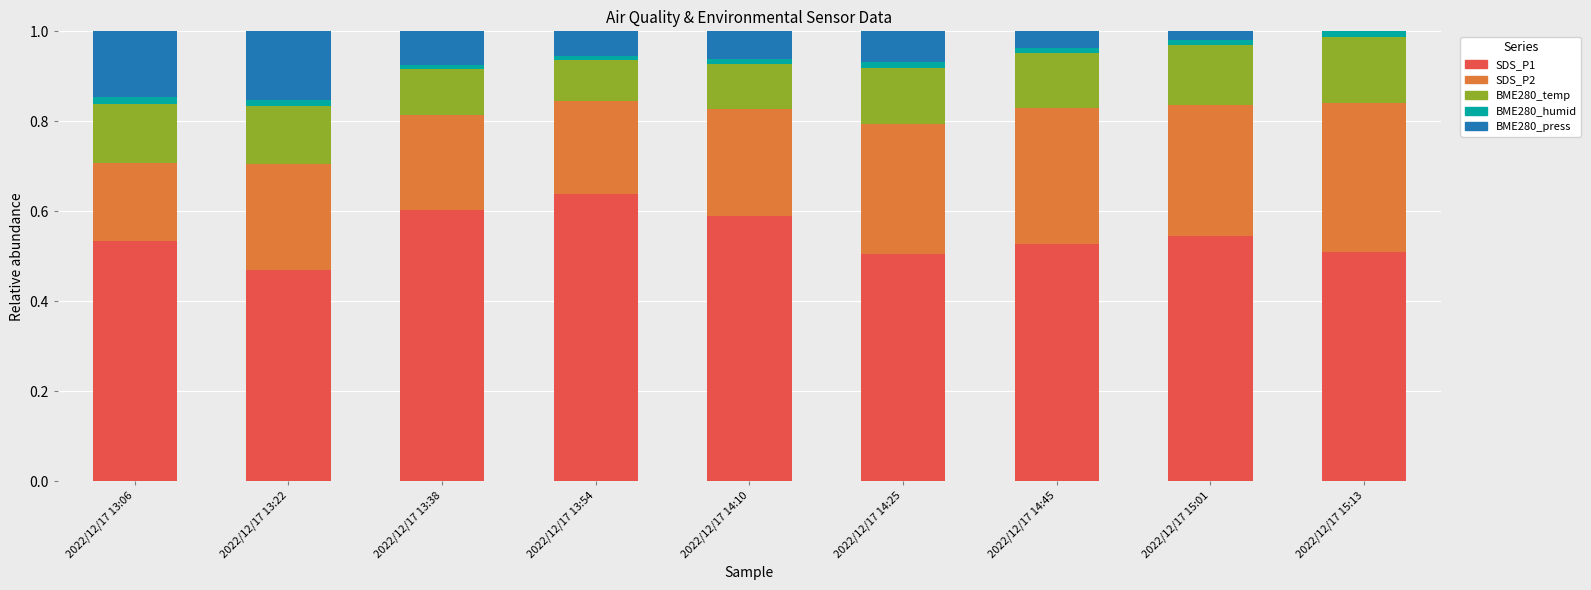

True or false: SDS_P1 has a value of 0.2 at 2022/12/17 15:13.

False